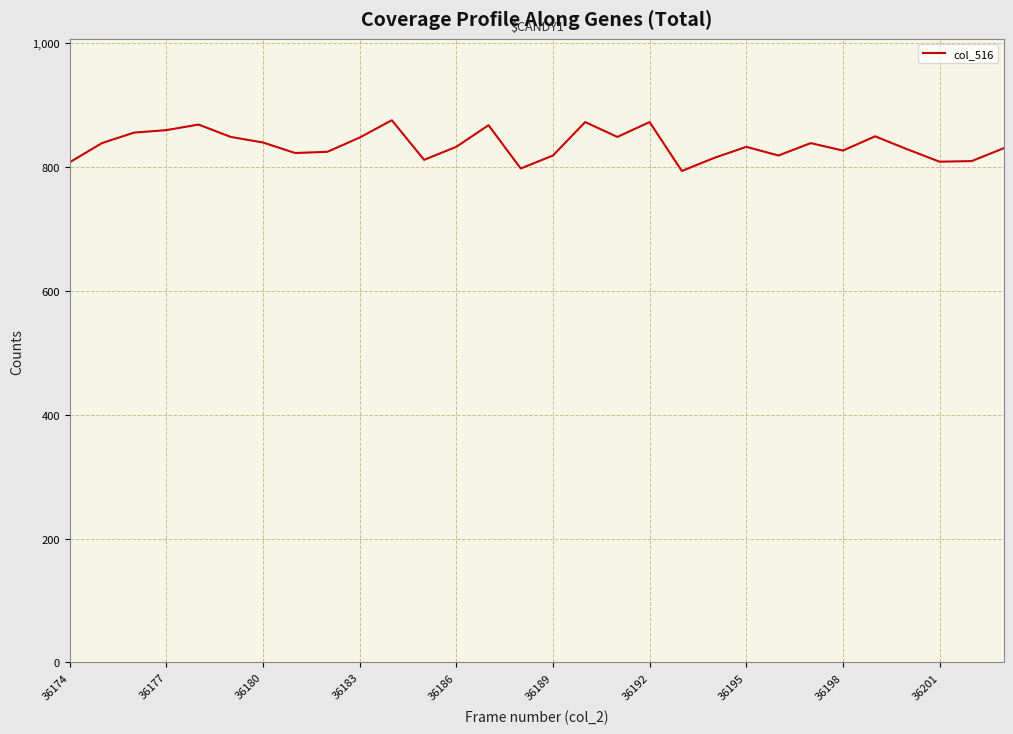

What is the maximum value shown in the chart?

876